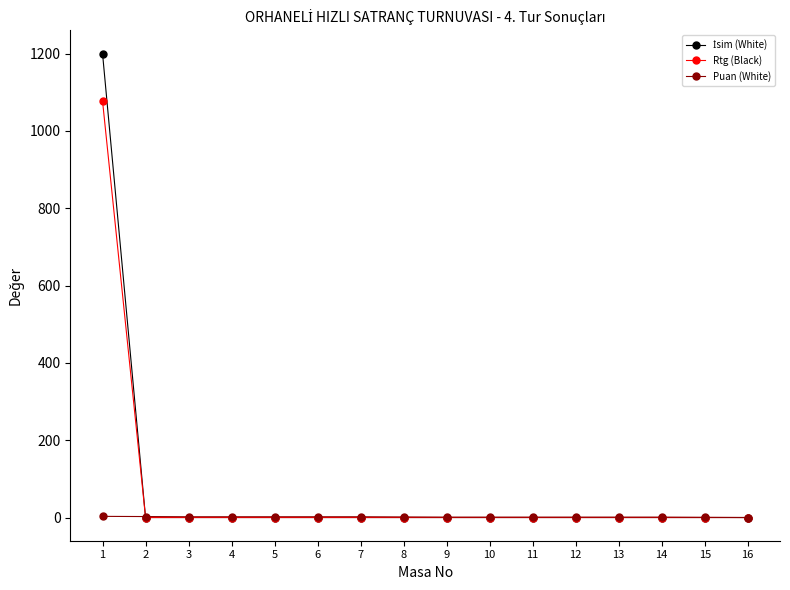

What is the maximum value for Rtg (Black)?

1077.0